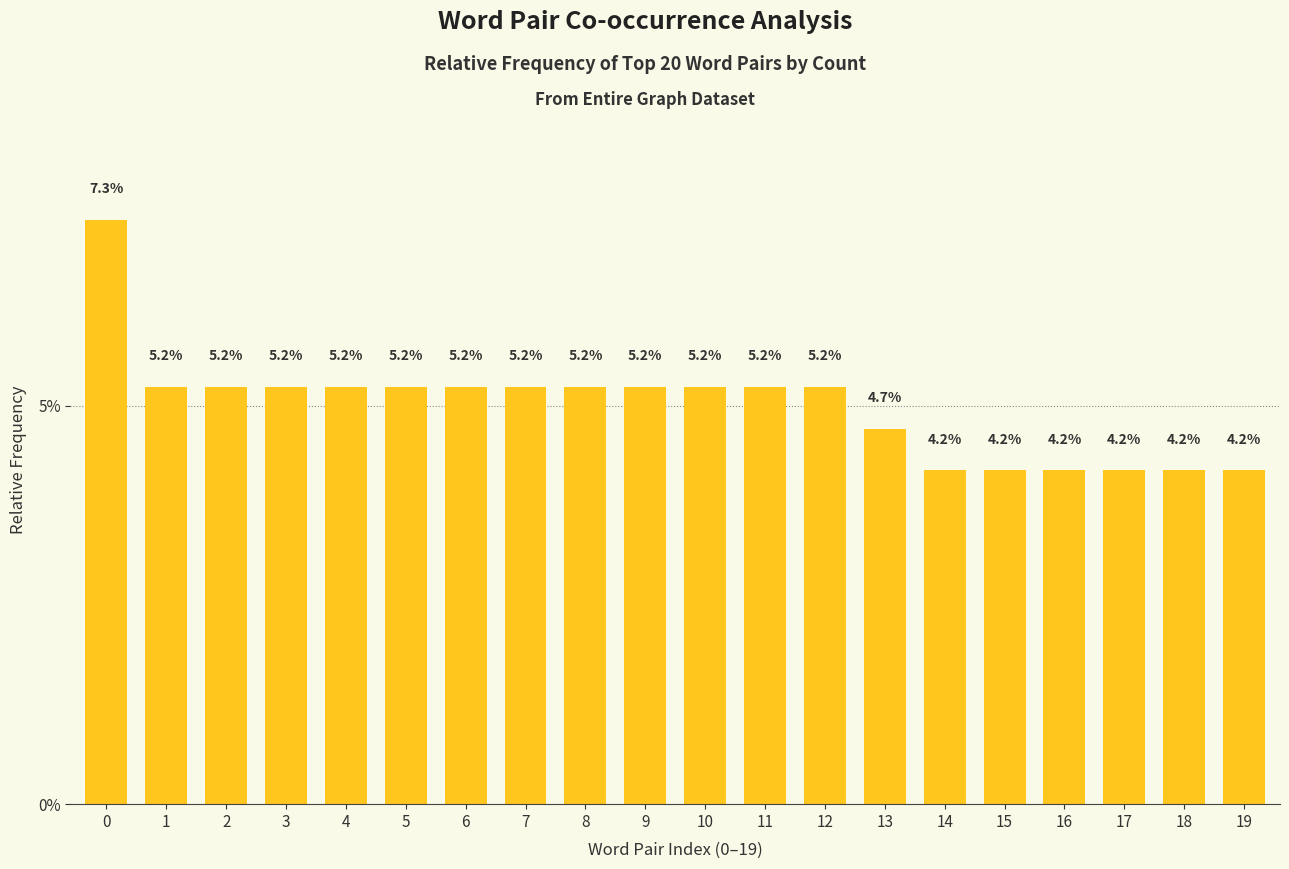

Are the bars grouped side by side (vs. stacked)?

No